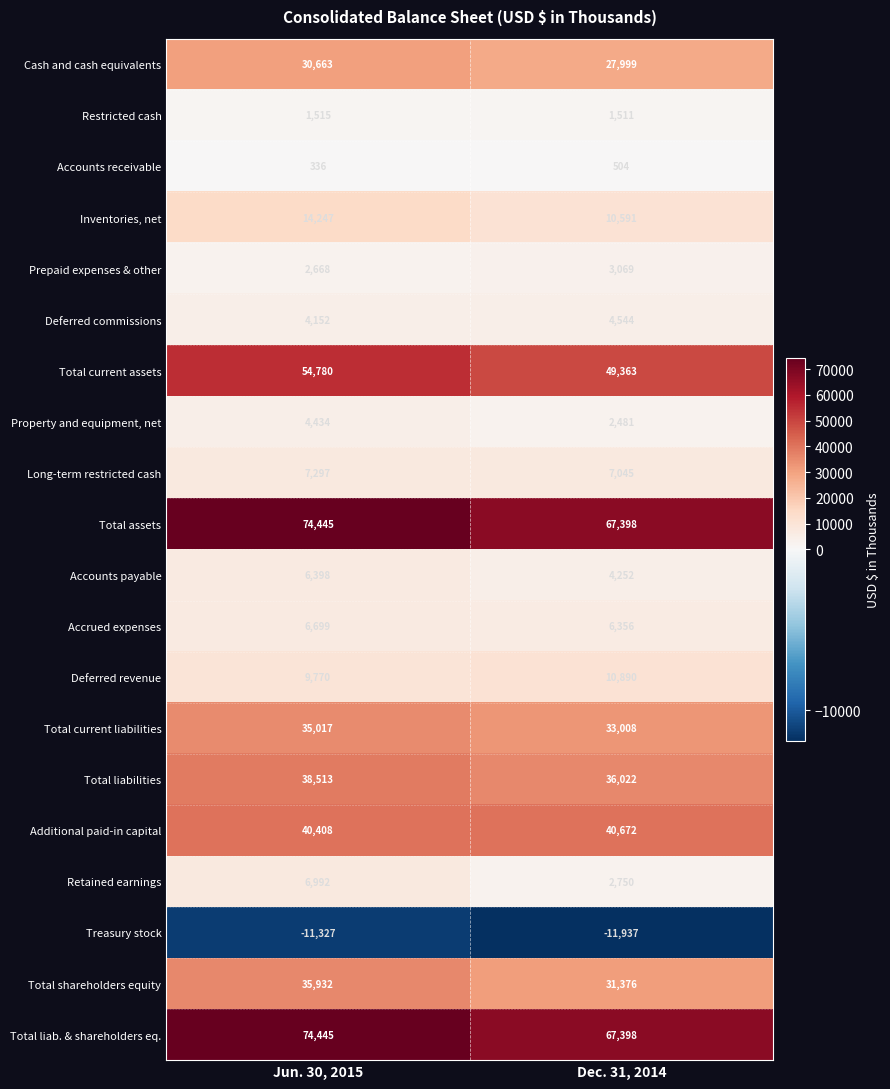

Is it true that Restricted cash equals 2335 at Jun. 30, 2015?

False